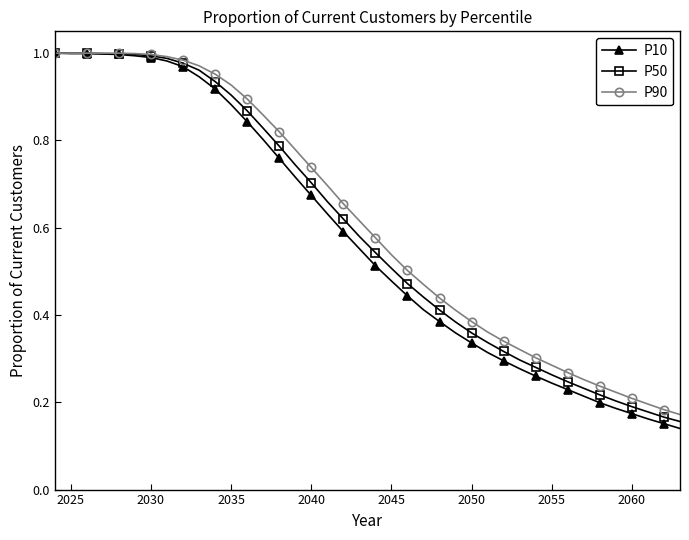

At how many categories does at least one series exceed 0?

40